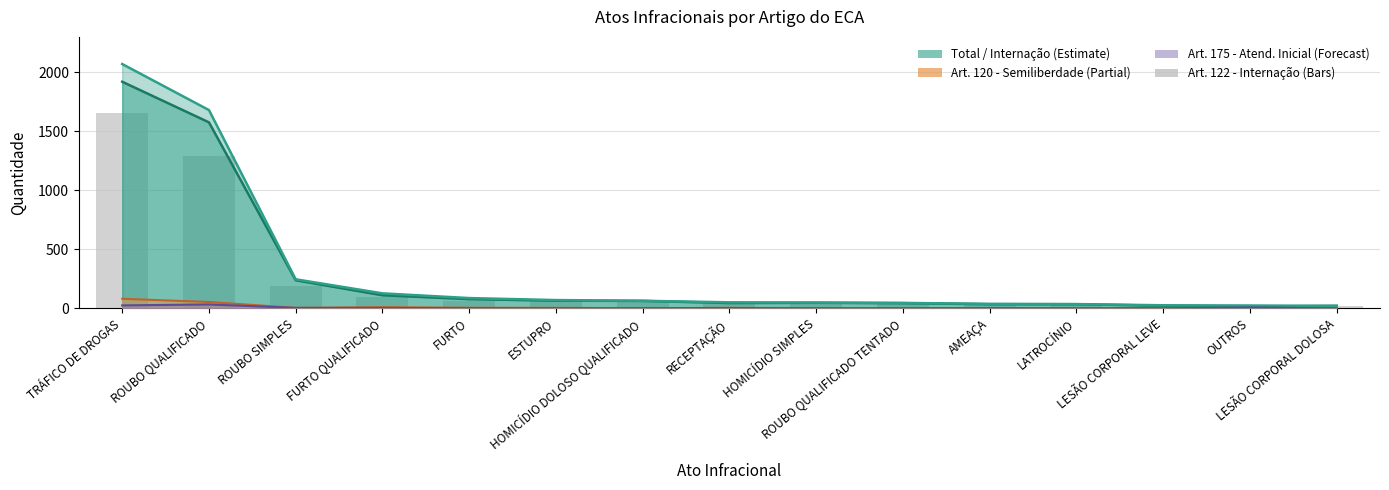

Reading left to right, what are all the values shown in this chart?

1654	1288	189	97	60	59	60	34	46	37	26	32	20	8	19